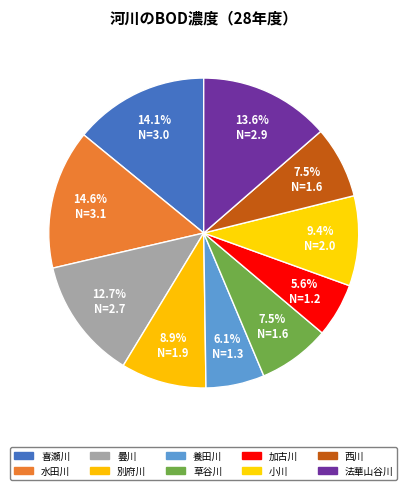

Which category has the smallest portion of the pie?

加古川